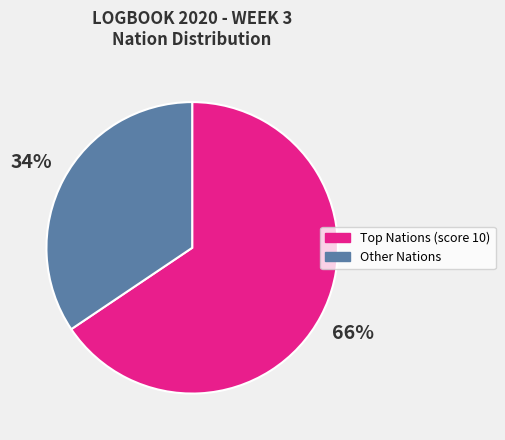

Rank the categories by value from highest to lowest.

Top Nations (score 10), Other Nations